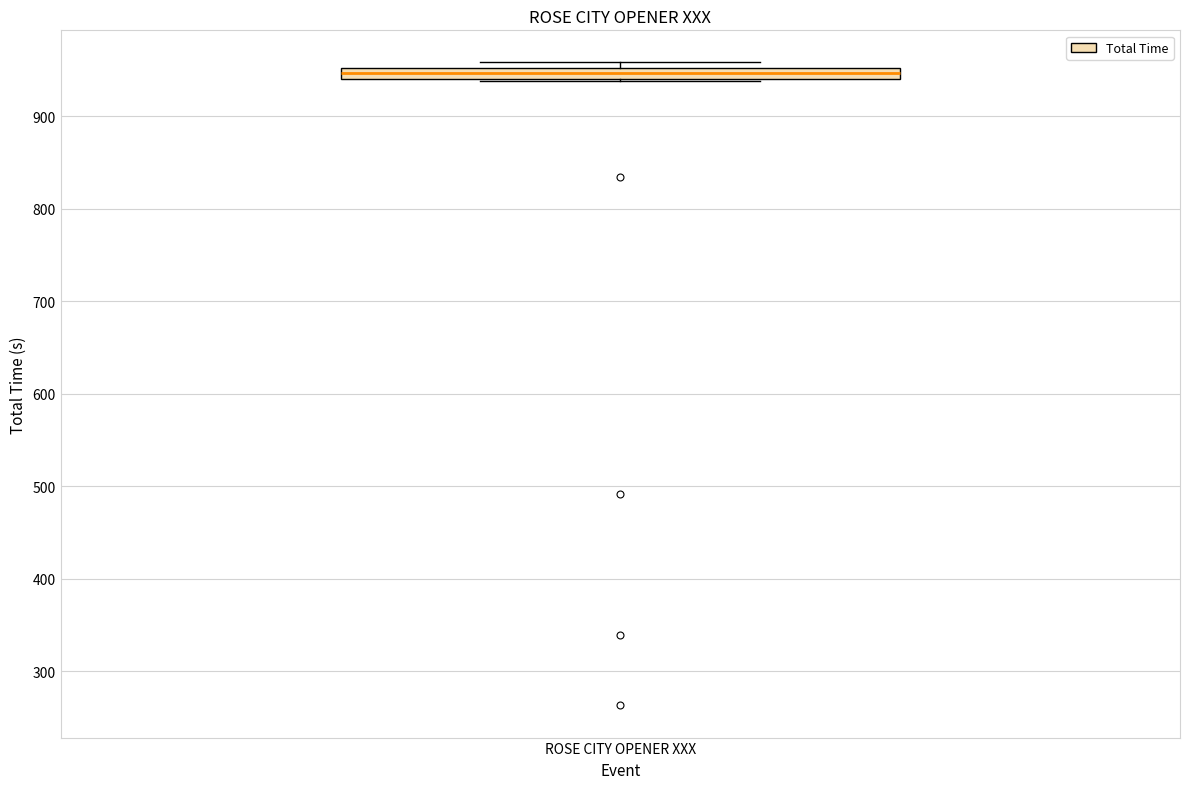

Where is the upper edge of the box for ROSE CITY OPENER XXX on the y-axis? The values are not printed on the chart, so give them approximately, as read against the axis.

950